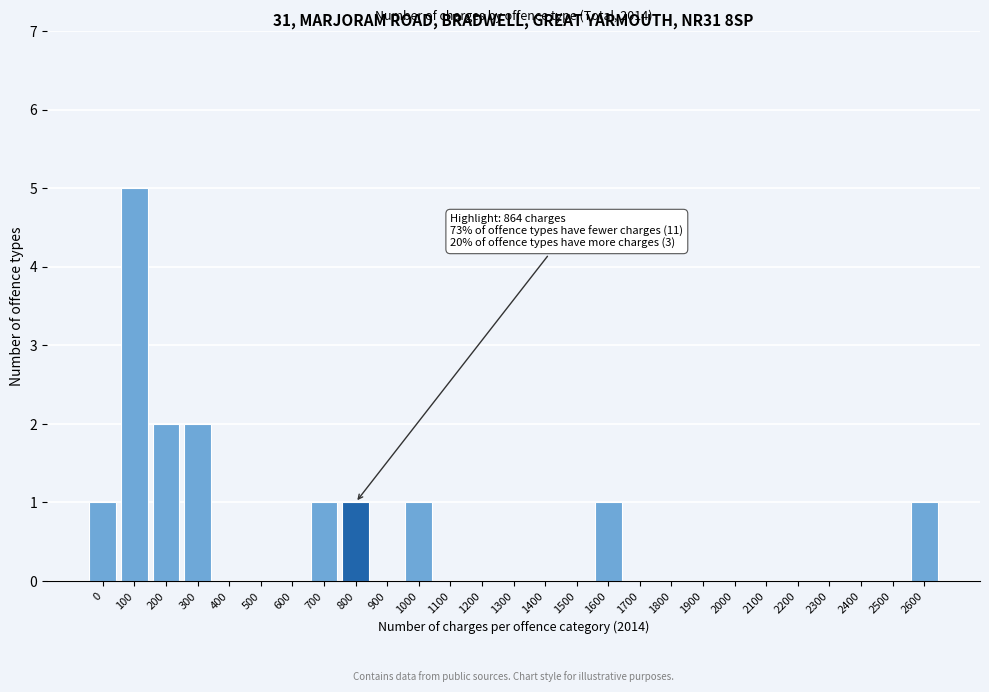

Reading left to right, extract all data points from this chart.

0=1	100=5	200=2	300=2	400=0	500=0	600=0	700=1	800=1	900=0	1000=1	1100=0	1200=0	1300=0	1400=0	1500=0	1600=1	1700=0	1800=0	1900=0	2000=0	2100=0	2200=0	2300=0	2400=0	2500=0	2600=1